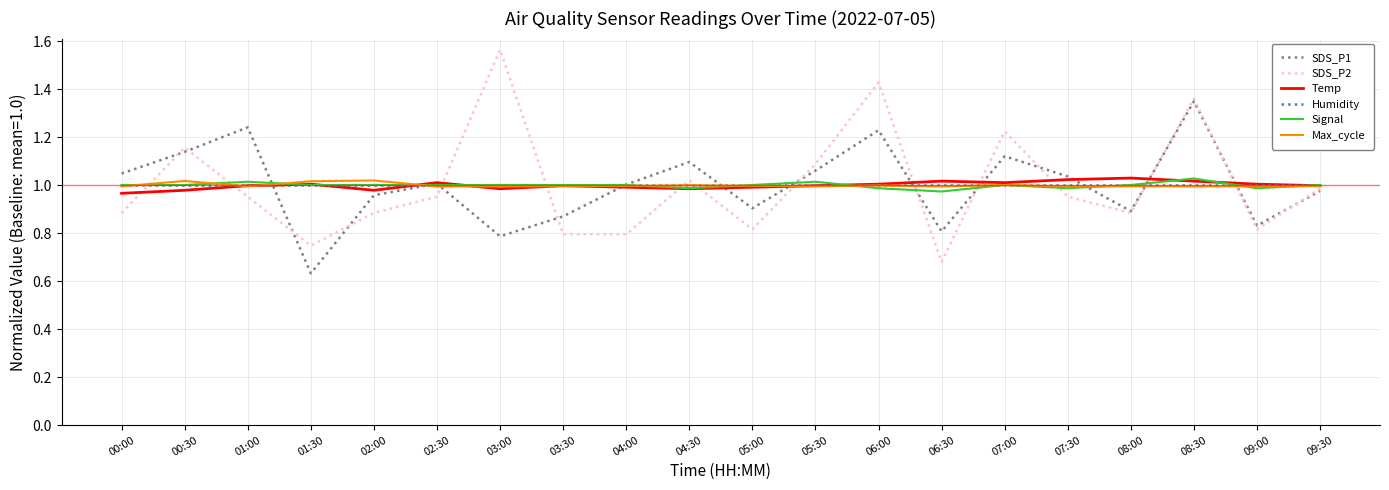

Which category has the lowest value in the SDS_P1 series?

01:30